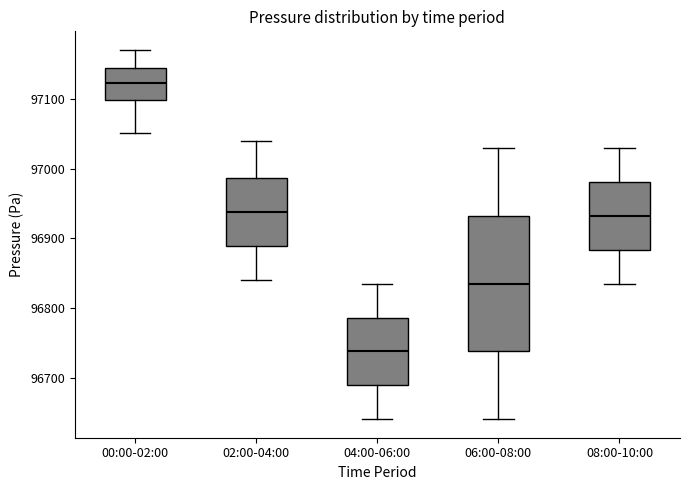

Where is the upper edge of the box for 02:00-04:00 on the y-axis? The values are not printed on the chart, so give them approximately, as read against the axis.

96990